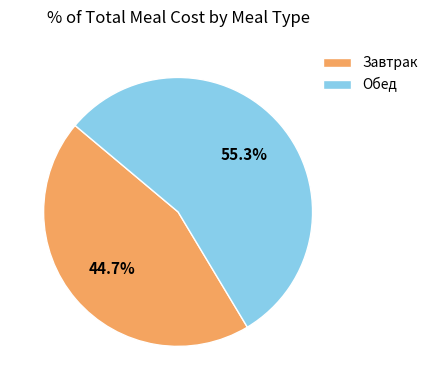

To the nearest percent, what is the combined percentage of Завтрак and Обед?

100%